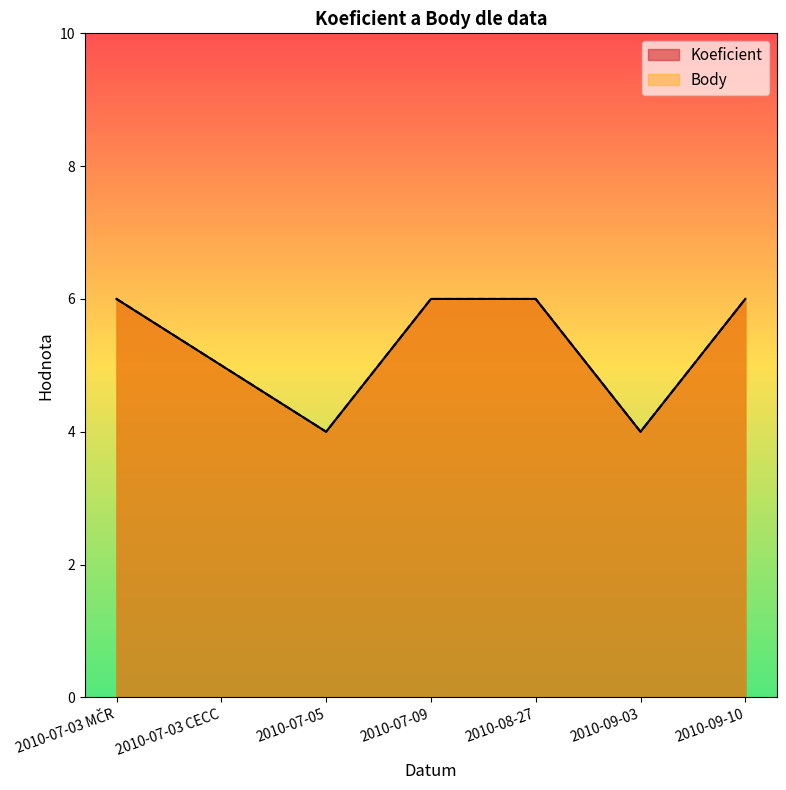

Where is the first local minimum for Koeficient?

2010-07-05